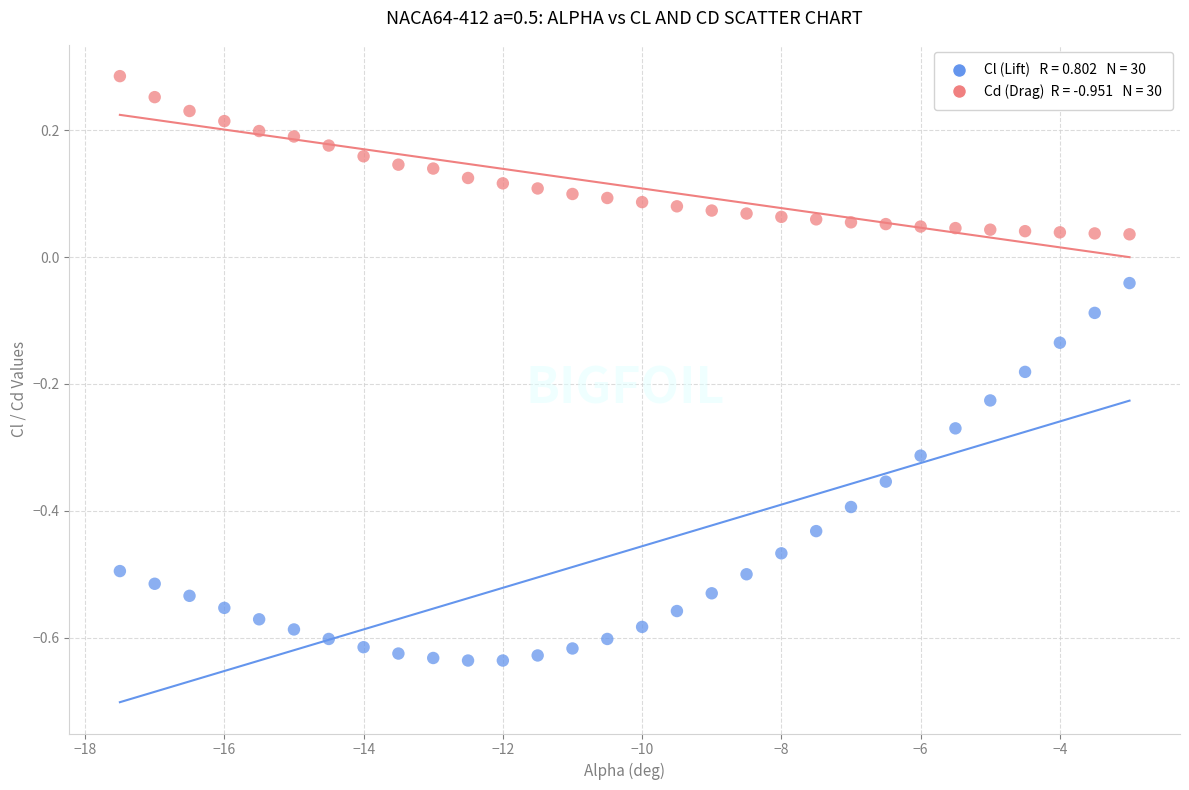

Across all data points, what is the range of X values (max minus min)?

14.5